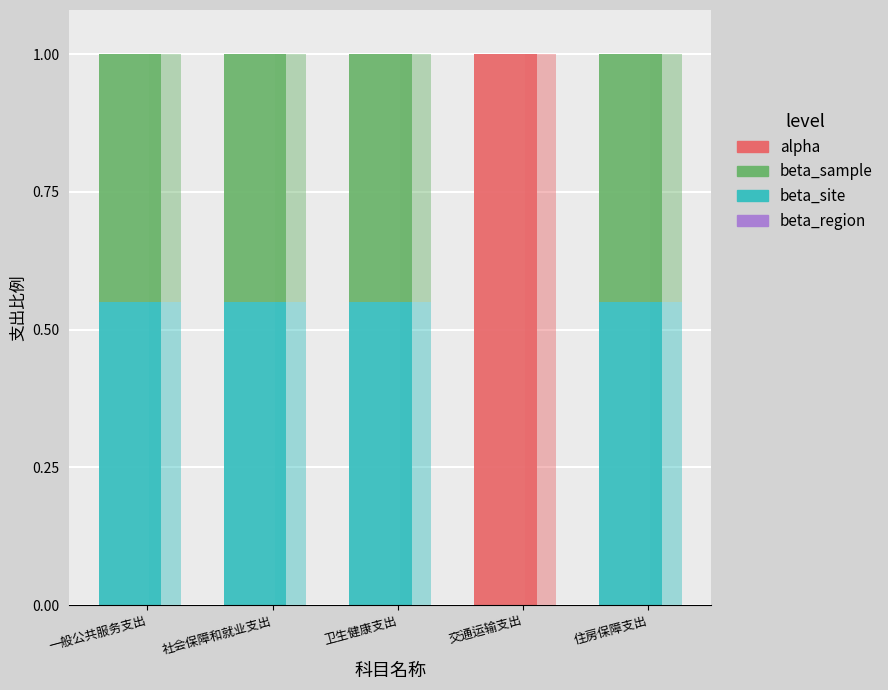

What is the label of the 5th bar from the right?

一般公共服务支出